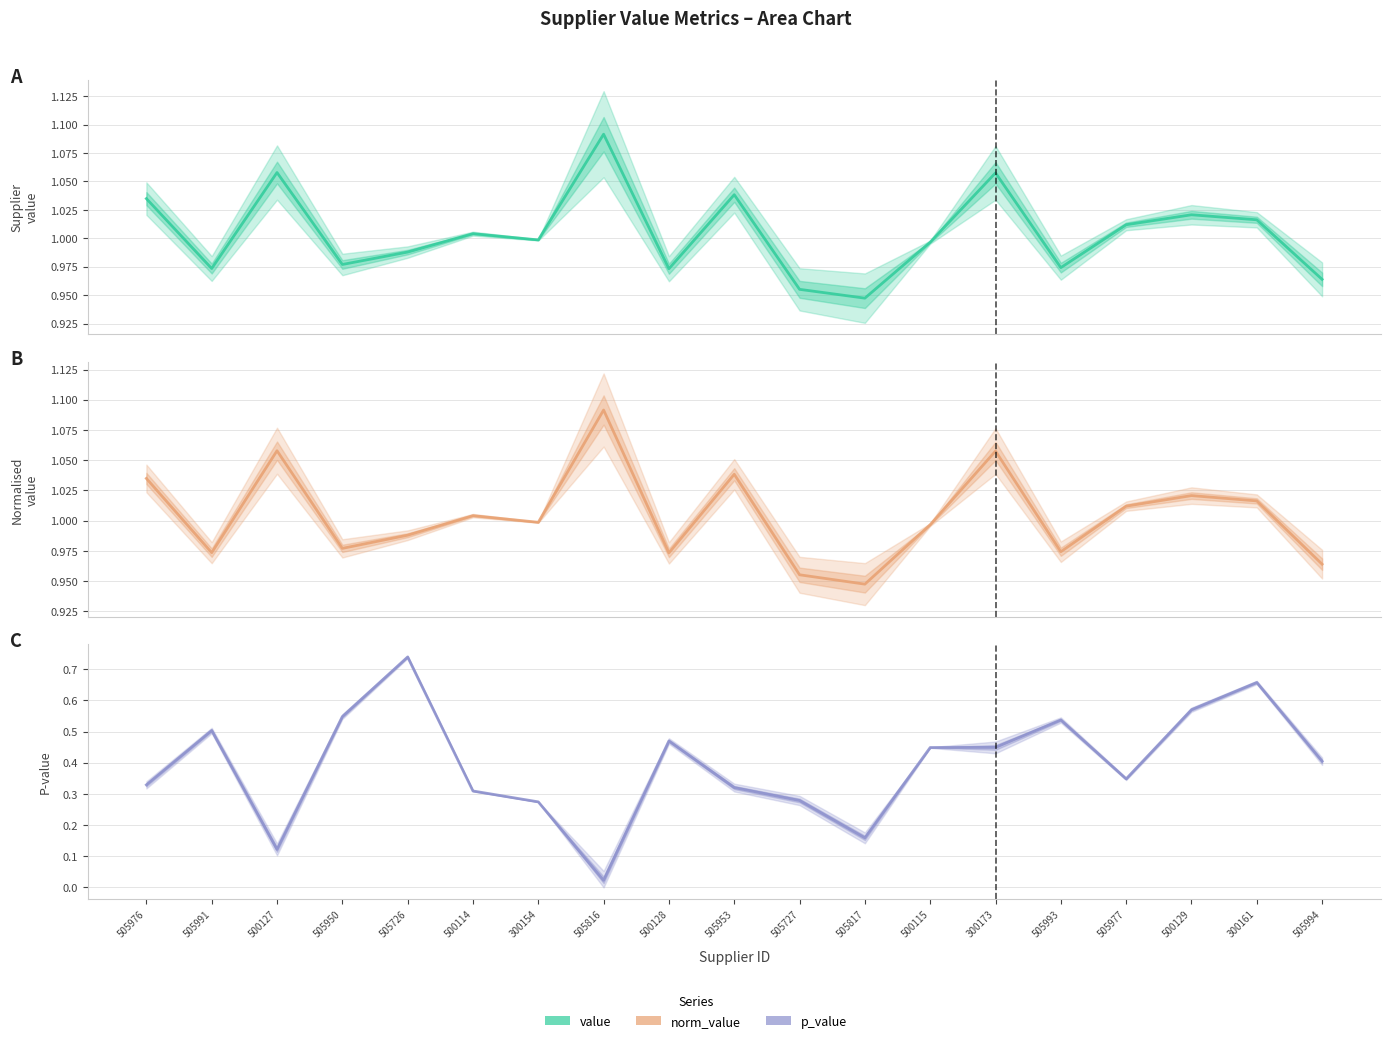

Reading left to right, what are all the values shown in this chart?

value: 505976=1.0	505991=1.0	500127=1.1	505950=1.0	505726=1.0	500114=1.0	300154=1.0	505816=1.1	500128=1.0	505953=1.0	505727=1.0	505817=0.9	500115=1.0	300173=1.1	505993=1.0	505977=1.0	500129=1.0	300161=1.0	505994=1.0
norm_value: 505976=1.0	505991=1.0	500127=1.1	505950=1.0	505726=1.0	500114=1.0	300154=1.0	505816=1.1	500128=1.0	505953=1.0	505727=1.0	505817=0.9	500115=1.0	300173=1.1	505993=1.0	505977=1.0	500129=1.0	300161=1.0	505994=1.0
p_value: 505976=0.3	505991=0.5	500127=0.1	505950=0.5	505726=0.7	500114=0.3	300154=0.3	505816=0.0	500128=0.5	505953=0.3	505727=0.3	505817=0.2	500115=0.4	300173=0.4	505993=0.5	505977=0.3	500129=0.6	300161=0.7	505994=0.4